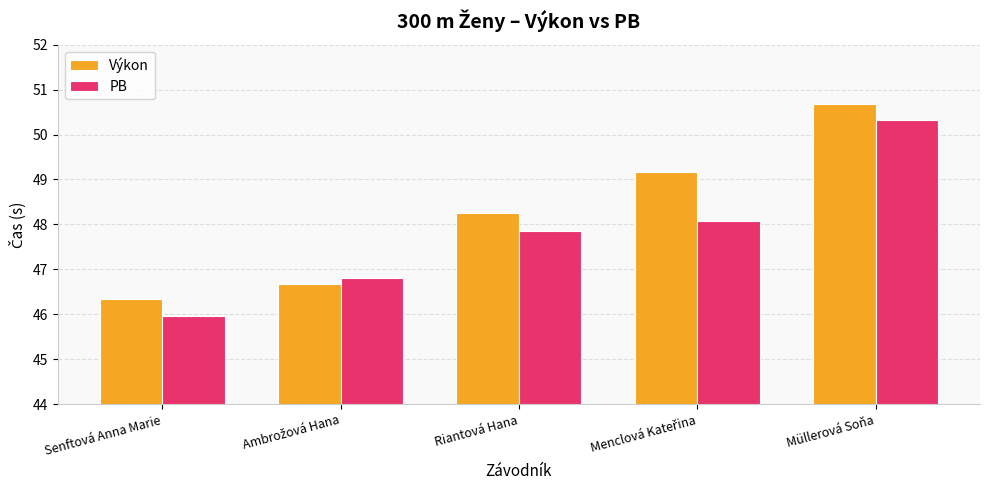

Which series has the largest range (max minus min)?

PB